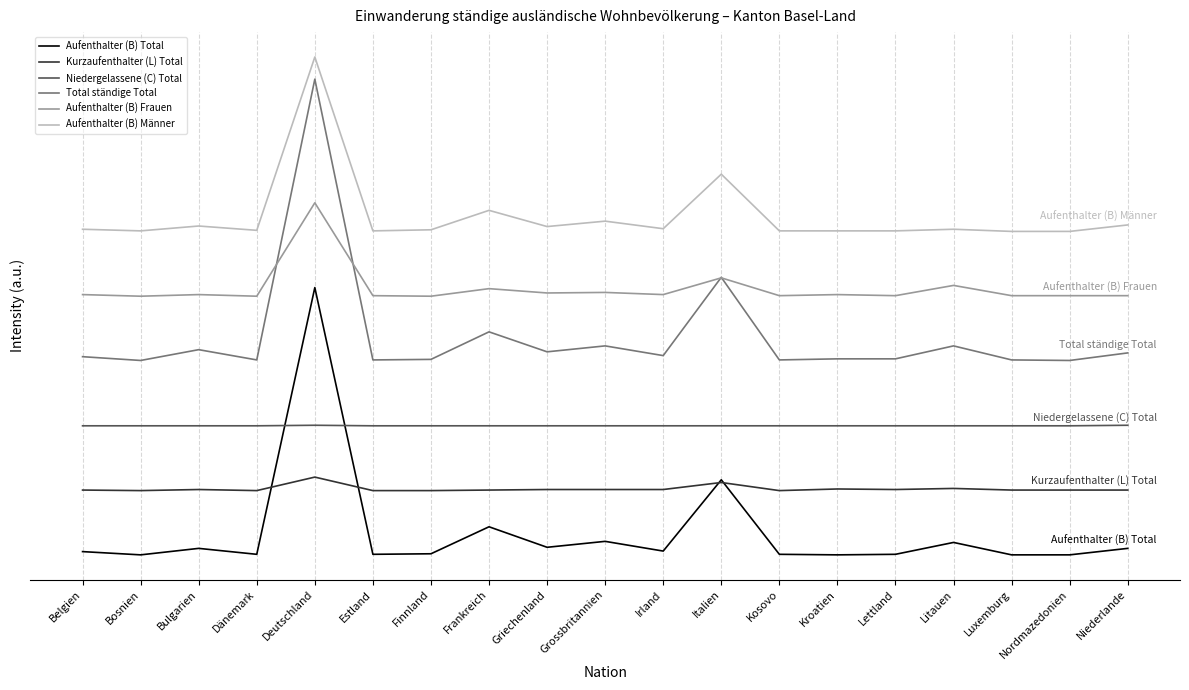

At which category does the chart reach its minimum across all series?

Bosnien